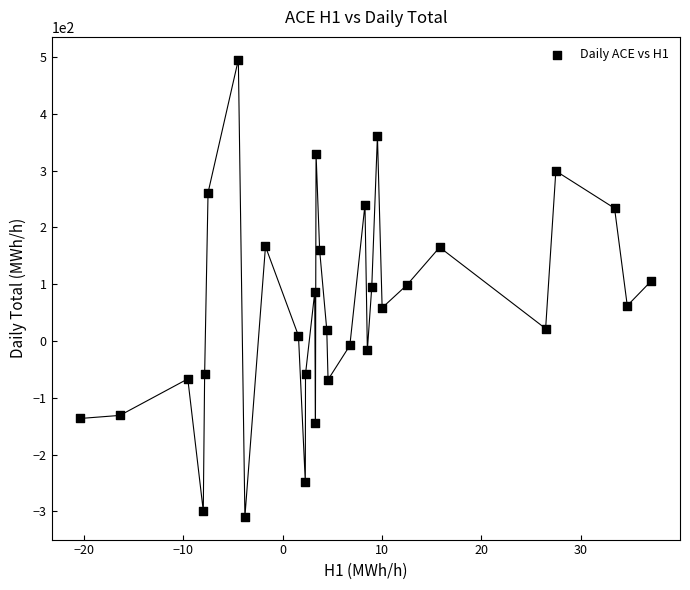

What is the range of X values (max minus min)?

57.5